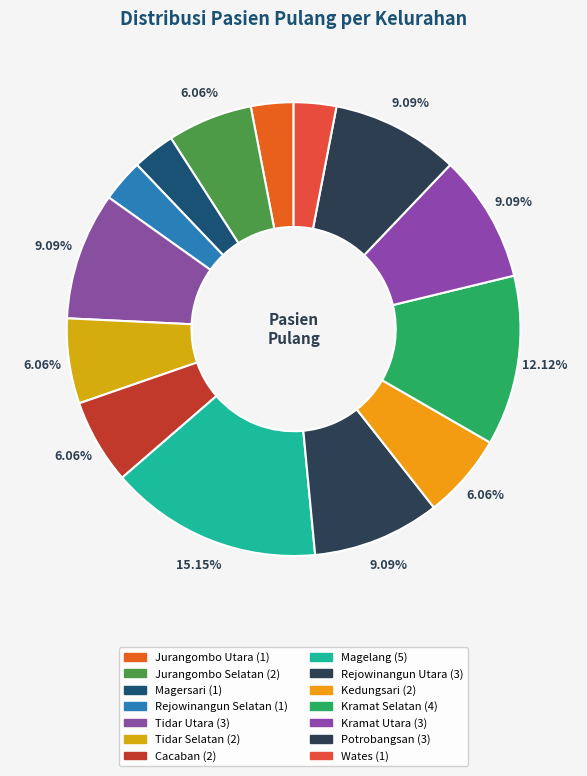

What is the largest slice in the pie chart?

Magelang